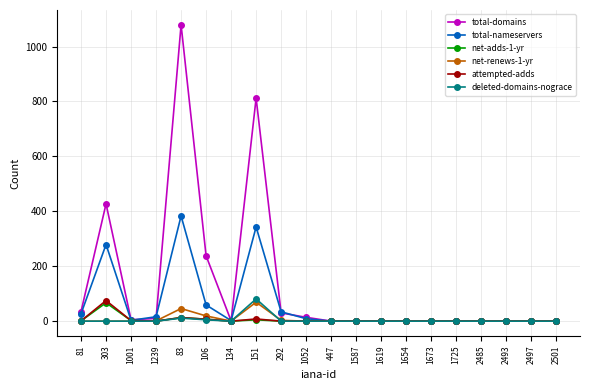

At which label does attempted-adds reach its peak?

303